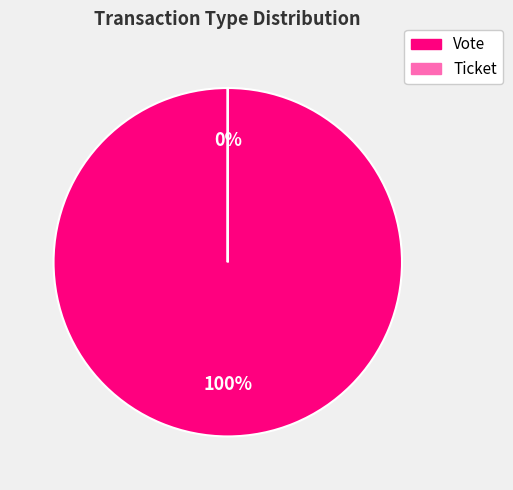

True or false: Vote accounts for 100% of the total.

True